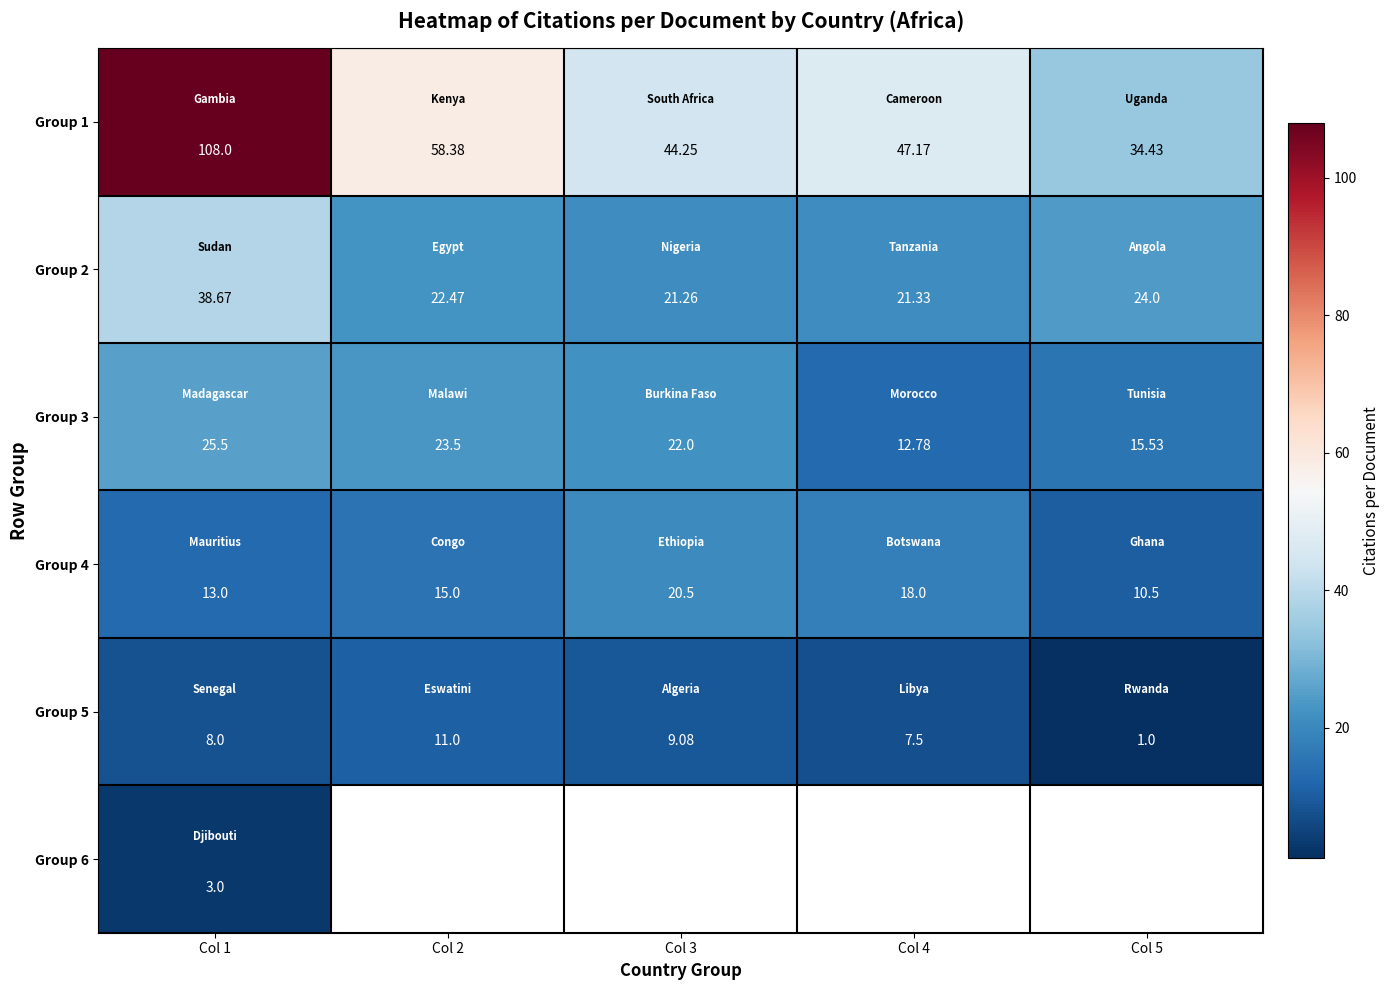

At which label is Group 1 closest to 71?

Col 2